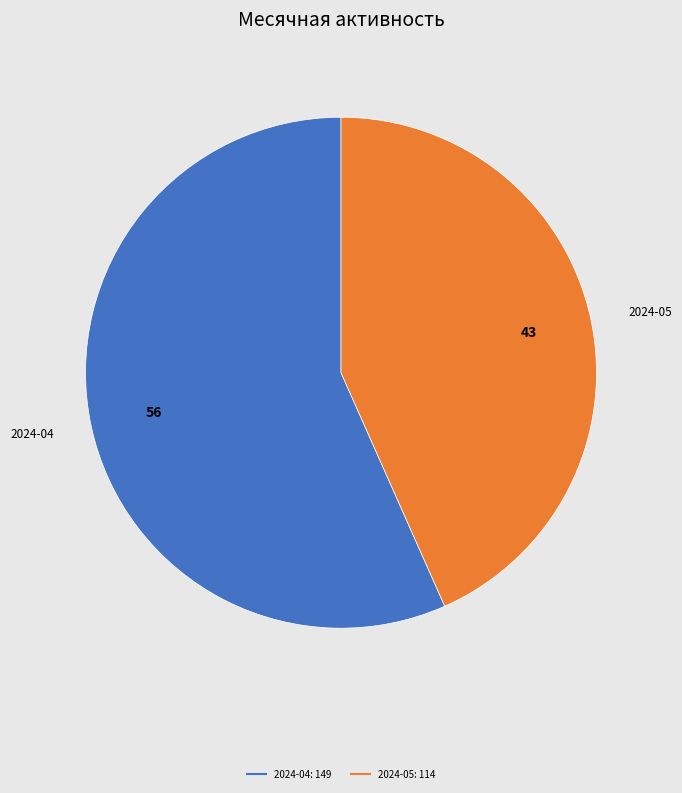

Is there any slice that represents more than half of the pie?

Yes